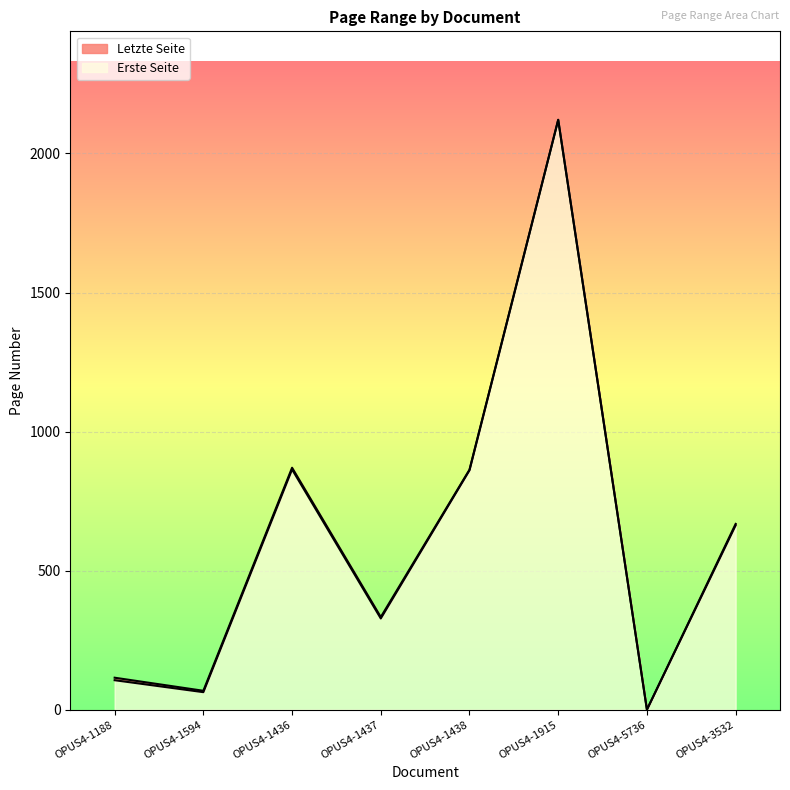

How many values in the Erste Seite series are below 663?

4